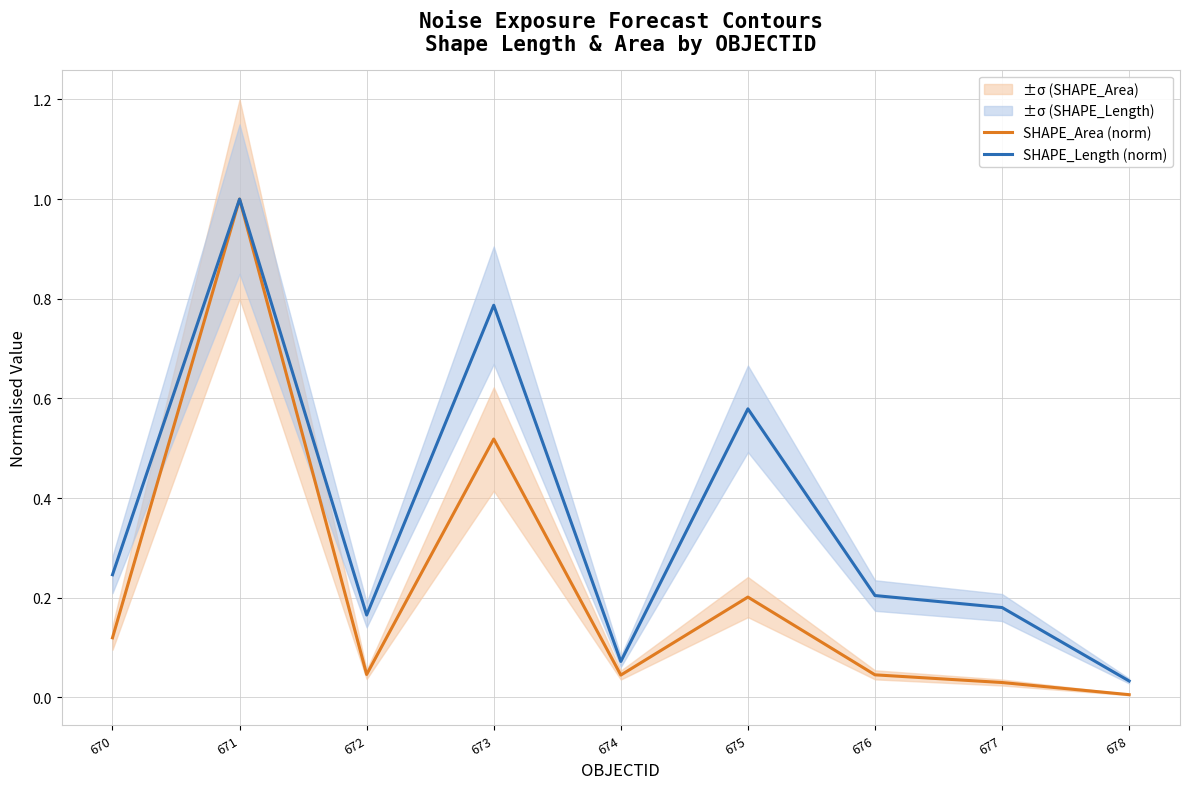

Rank the categories by SHAPE_Length (norm) value from lowest to highest.

678, 674, 672, 677, 676, 670, 675, 673, 671